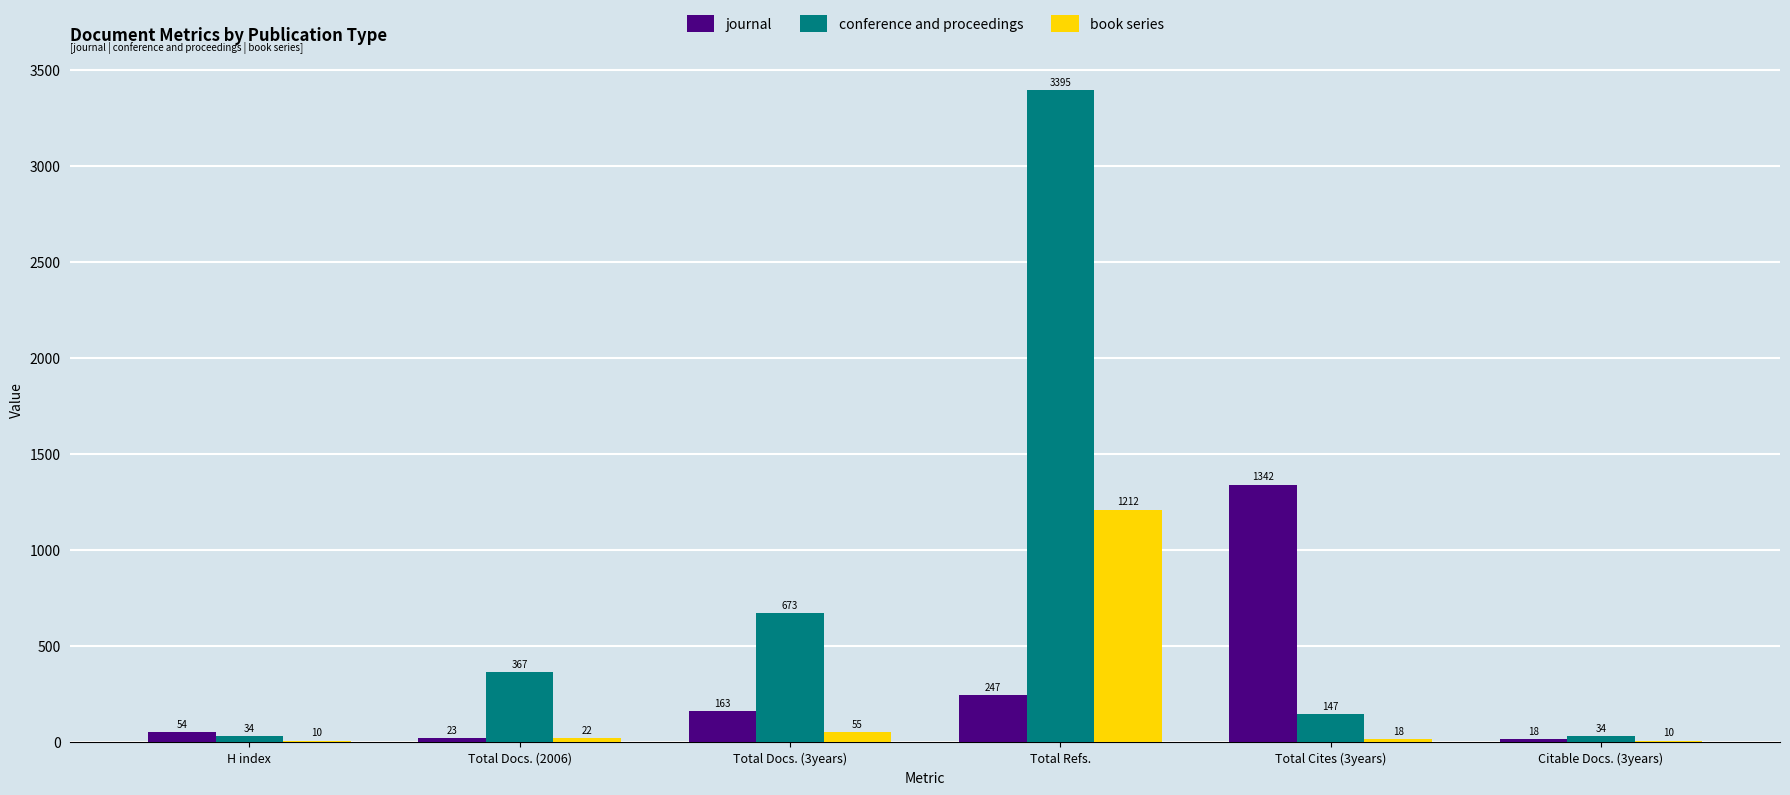

Where is conference and proceedings nearest to the value 1714?

Total Docs. (3years)